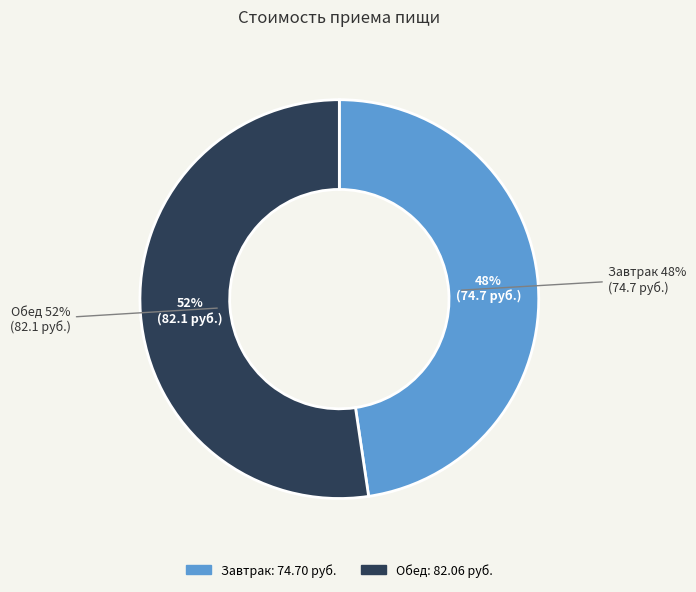

Rank the categories by value from lowest to highest.

Завтрак, Обед